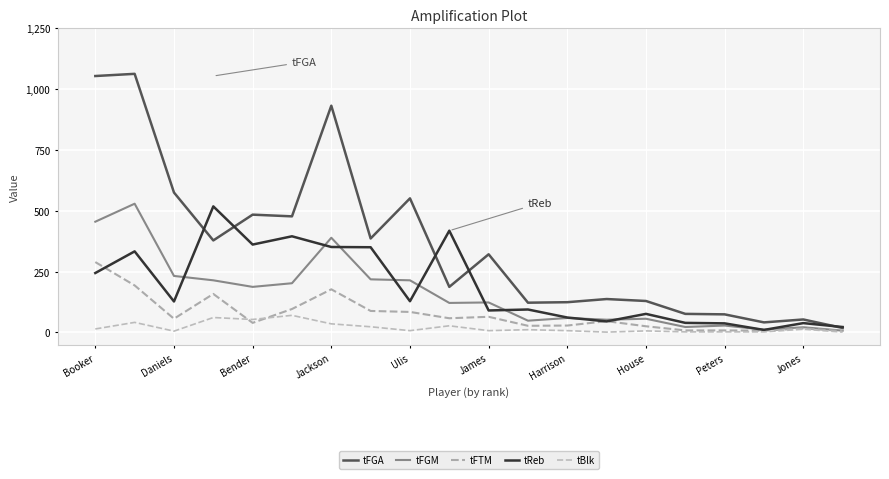

True or false: tBlk and tReb cross at least once.

False